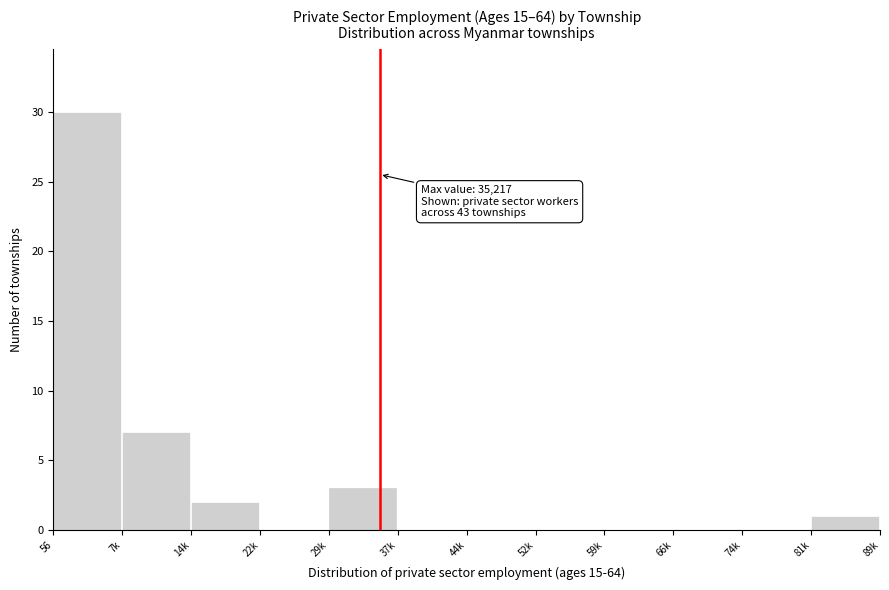

Reading left to right, what are all the values shown in this chart?

56=30	7k=7	14k=2	22k=0	29k=3	37k=0	44k=0	52k=0	59k=0	66k=0	74k=0	81k=1